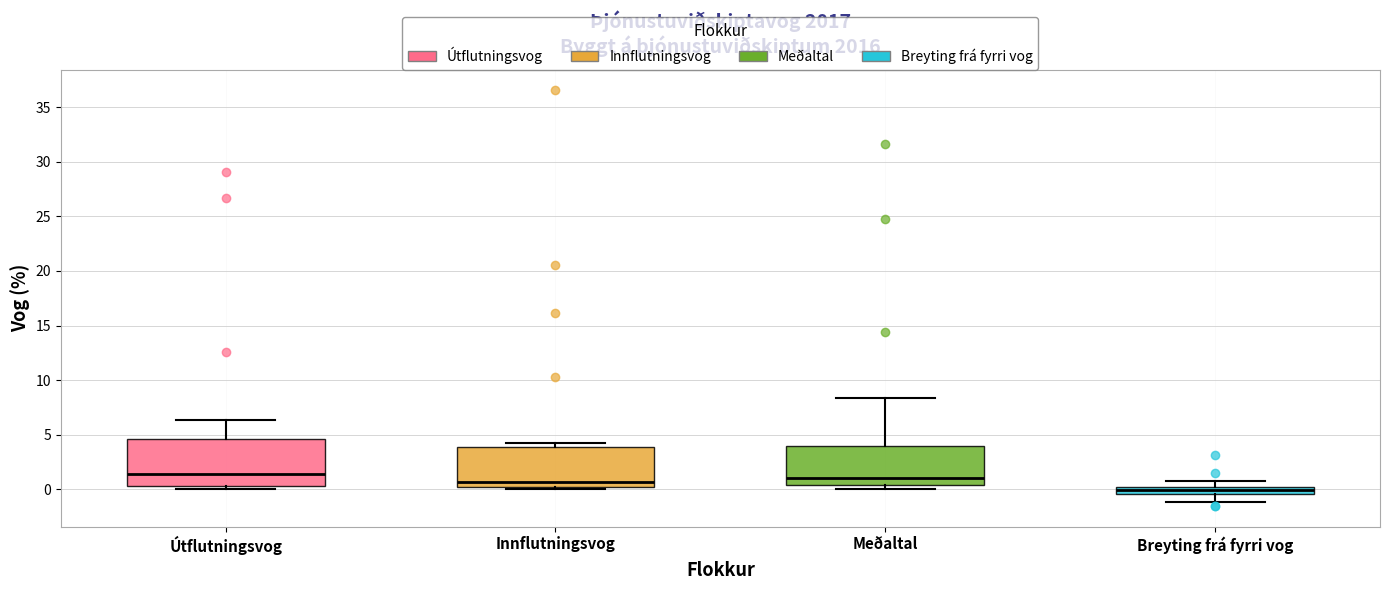

Where is the upper edge of the box for Innflutningsvog on the y-axis? The values are not printed on the chart, so give them approximately, as read against the axis.

4.0